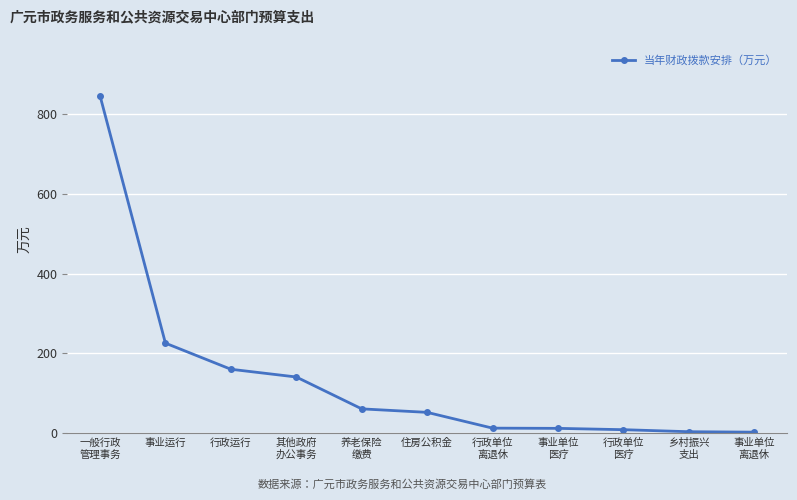

True or false: the data has more than 2 interior local peaks.

False